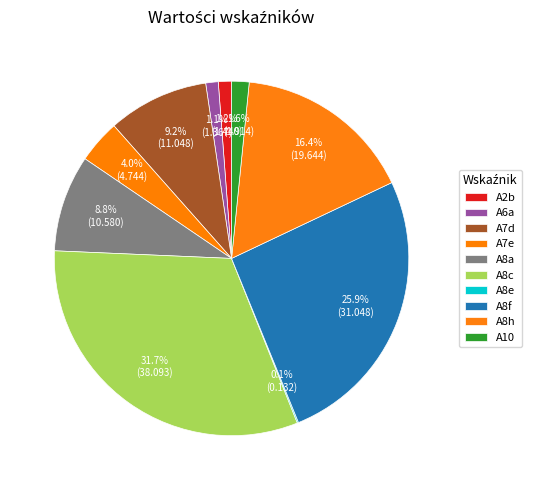

Combined, what portion of the pie is A10 and A2b?

2.8%